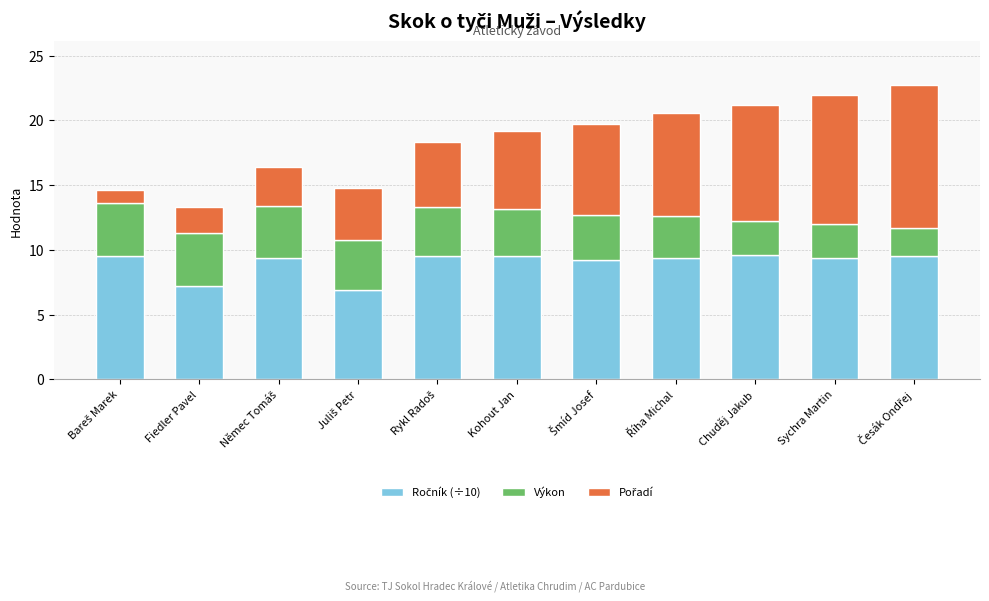

Is it true that Ročník (÷10) equals 13.3 at Šmíd Josef?

False